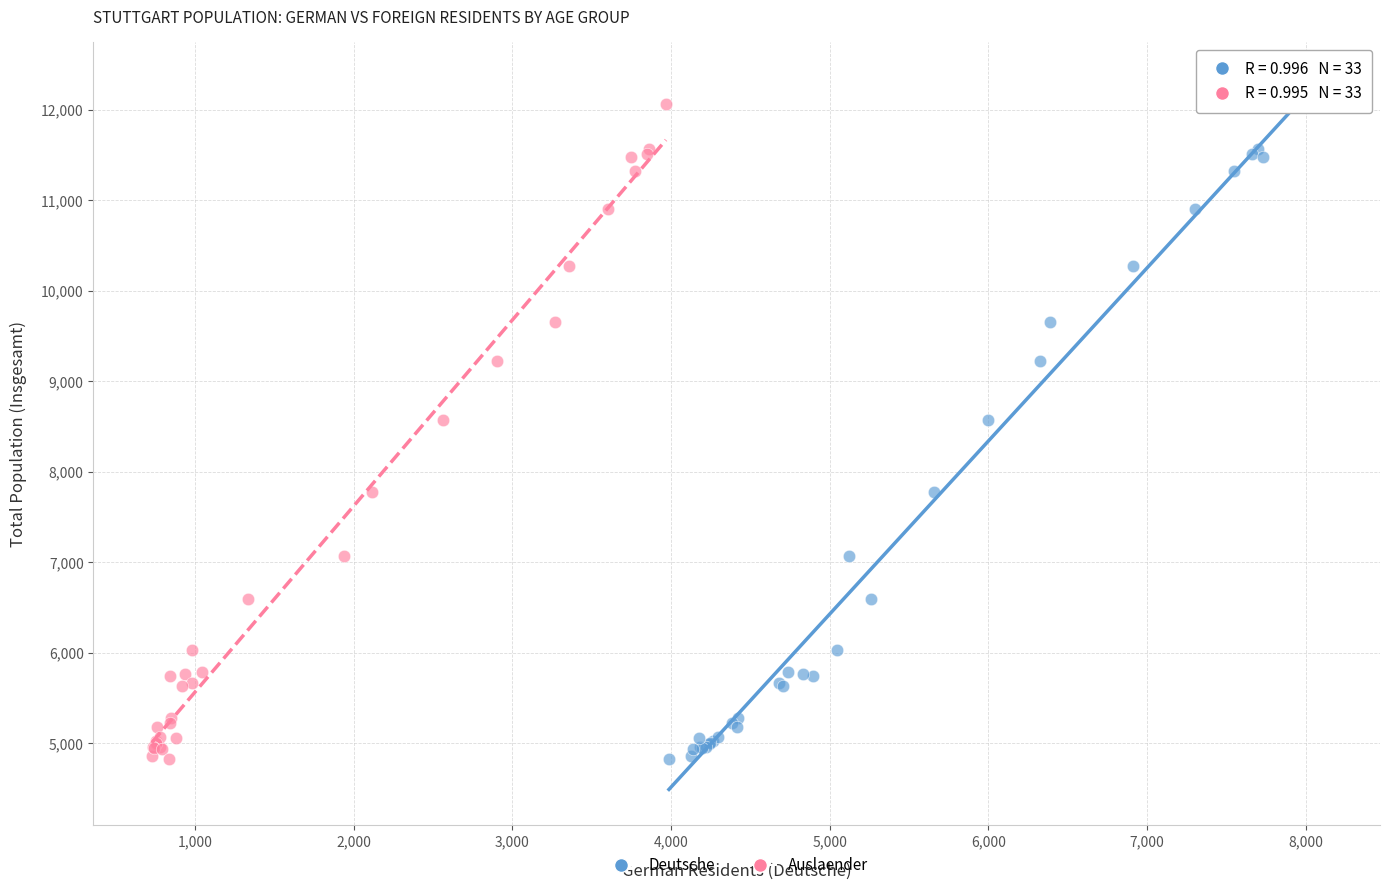

What are all the series names shown in the legend?

Deutsche, Auslaender